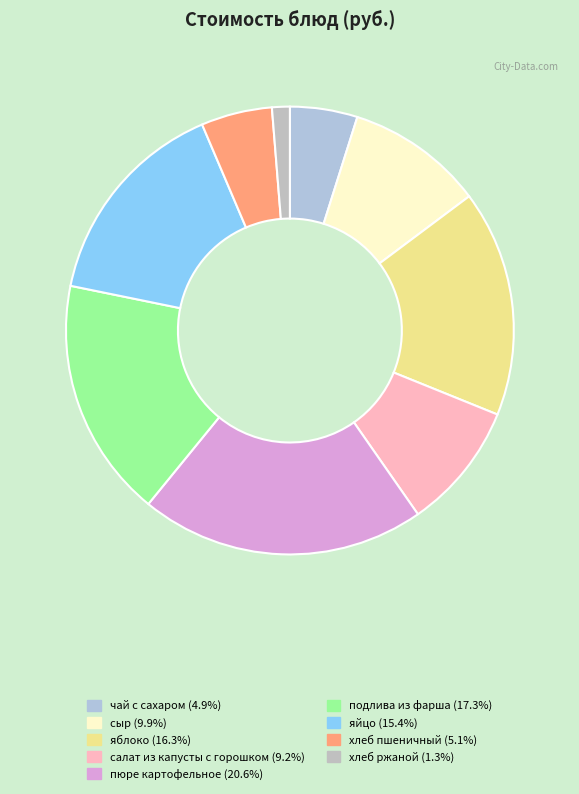

Is there a majority slice in this chart?

No